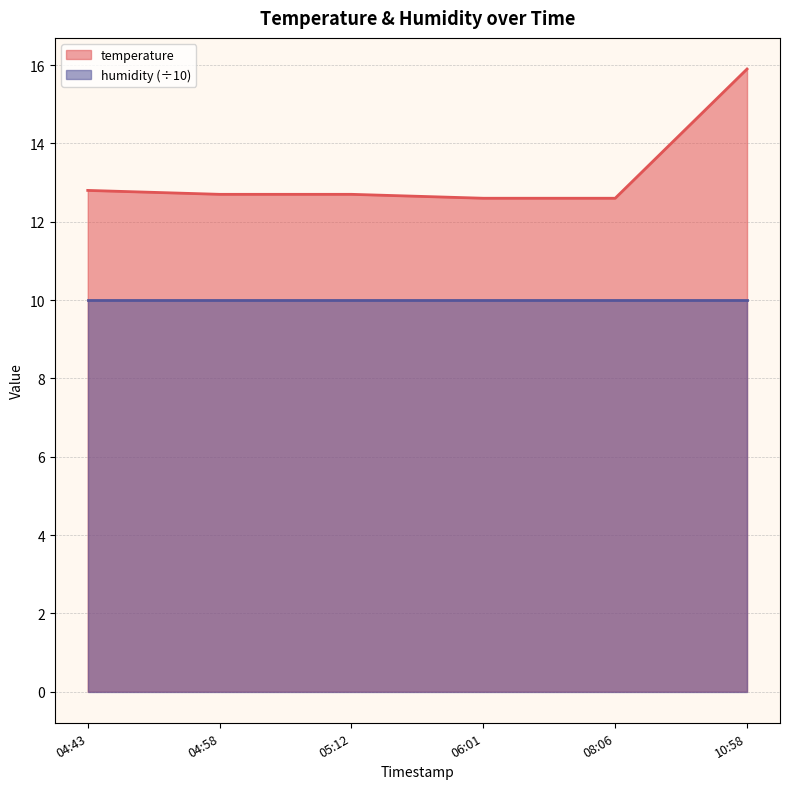

True or false: humidity (÷10) has a value of 10.0 at 04:58.

True